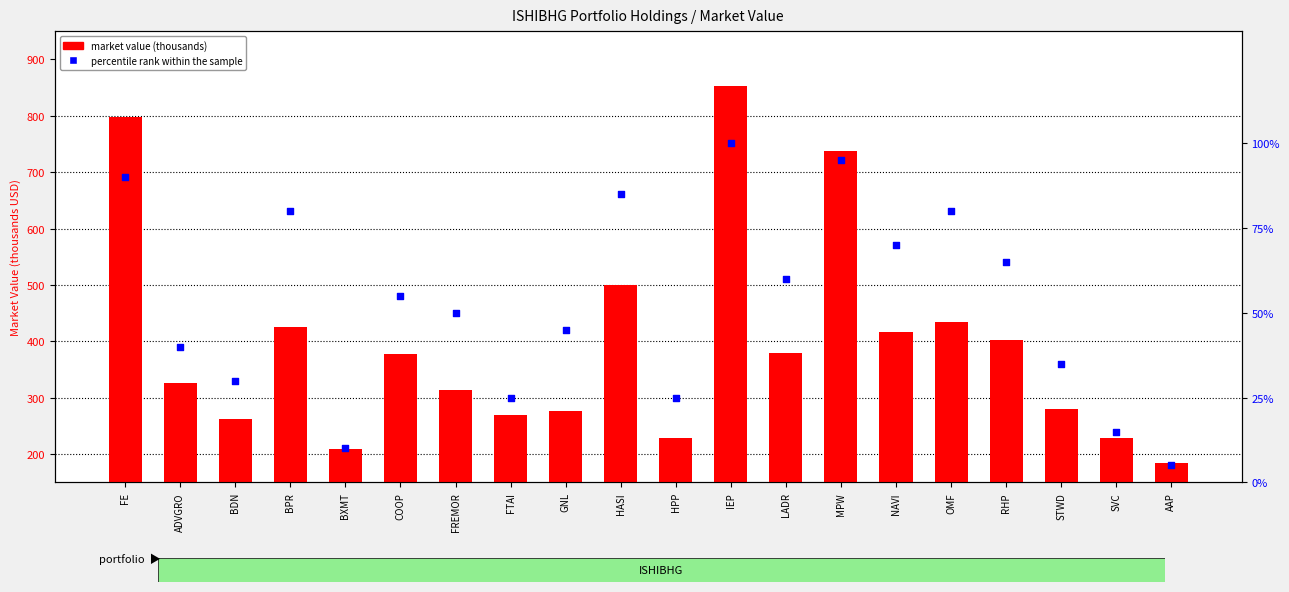

Which series contains the lowest Y value?

percentile rank within the sample